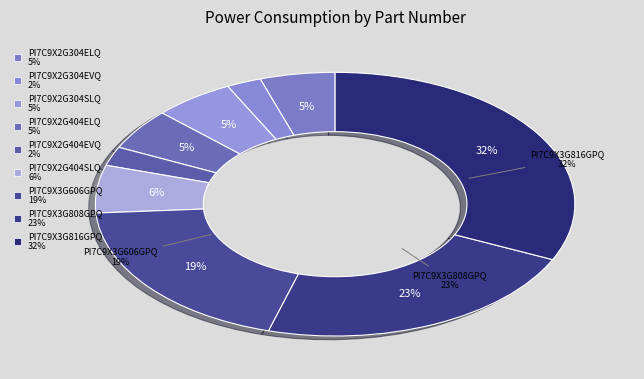

Do PI7C9X2G404SLQ and PI7C9X2G404EVQ together represent more than half of the pie?

No